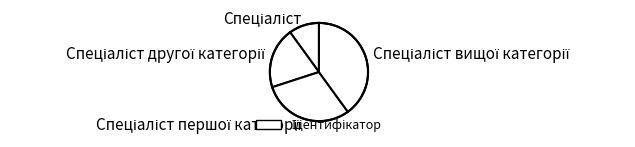

Is there any slice that represents more than half of the pie?

No